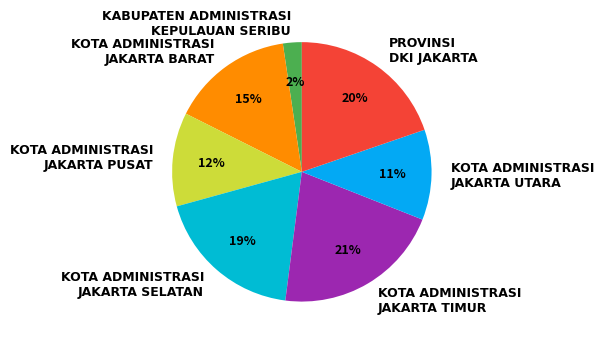

The KABUPATEN ADMINISTRASI KEPULAUAN SERIBU slice represents 2% of the pie. True or false?

True